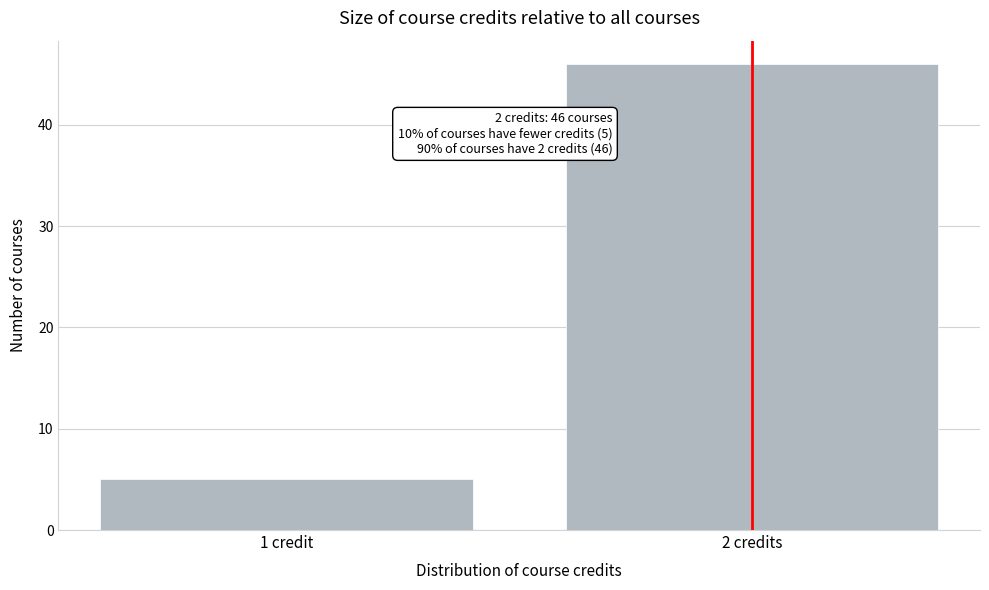

Reading left to right, what are all the values shown in this chart?

5	46